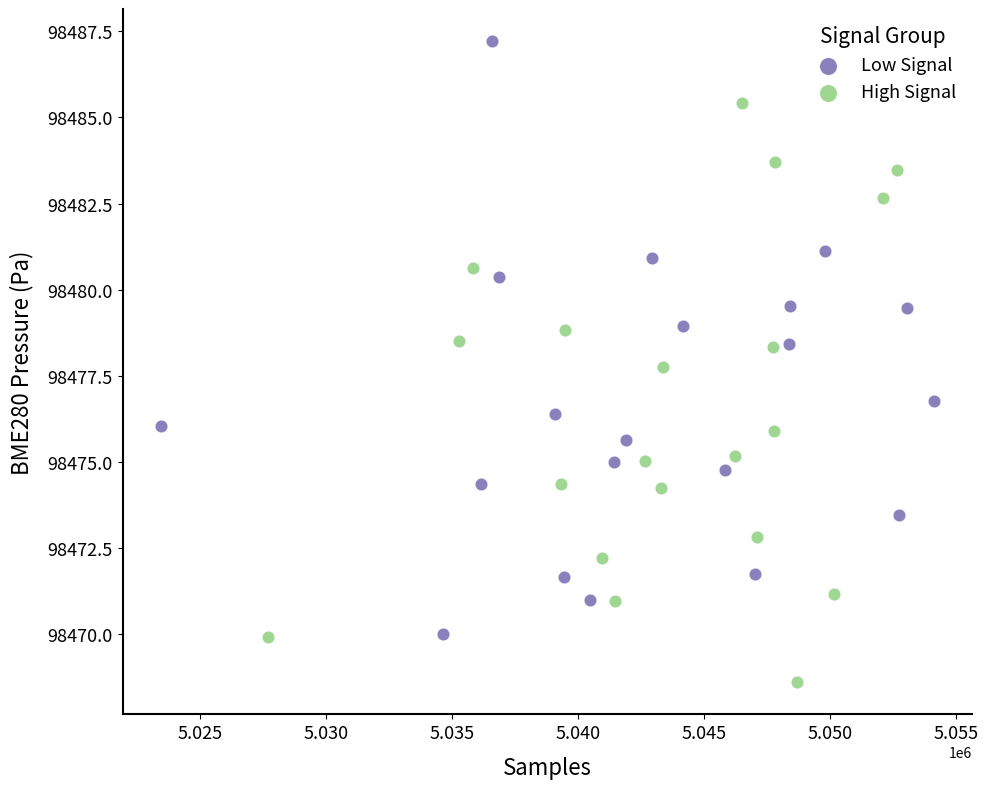

Which series contains the lowest Y value?

High Signal